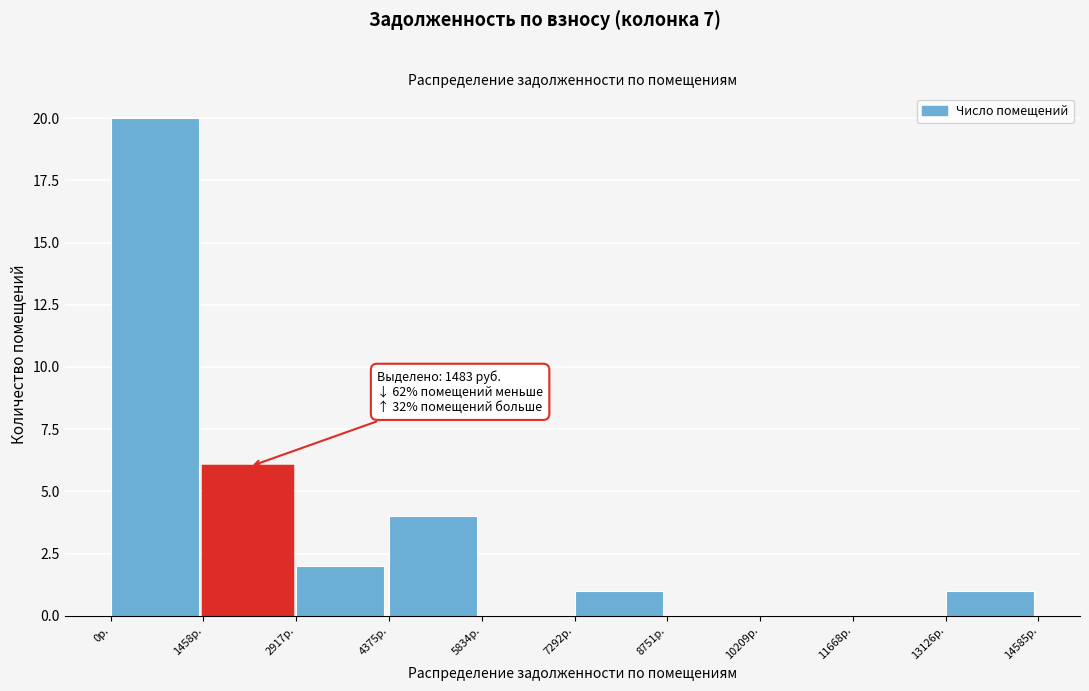

Over which range of the x-axis is the bar tallest?

0 to 1400